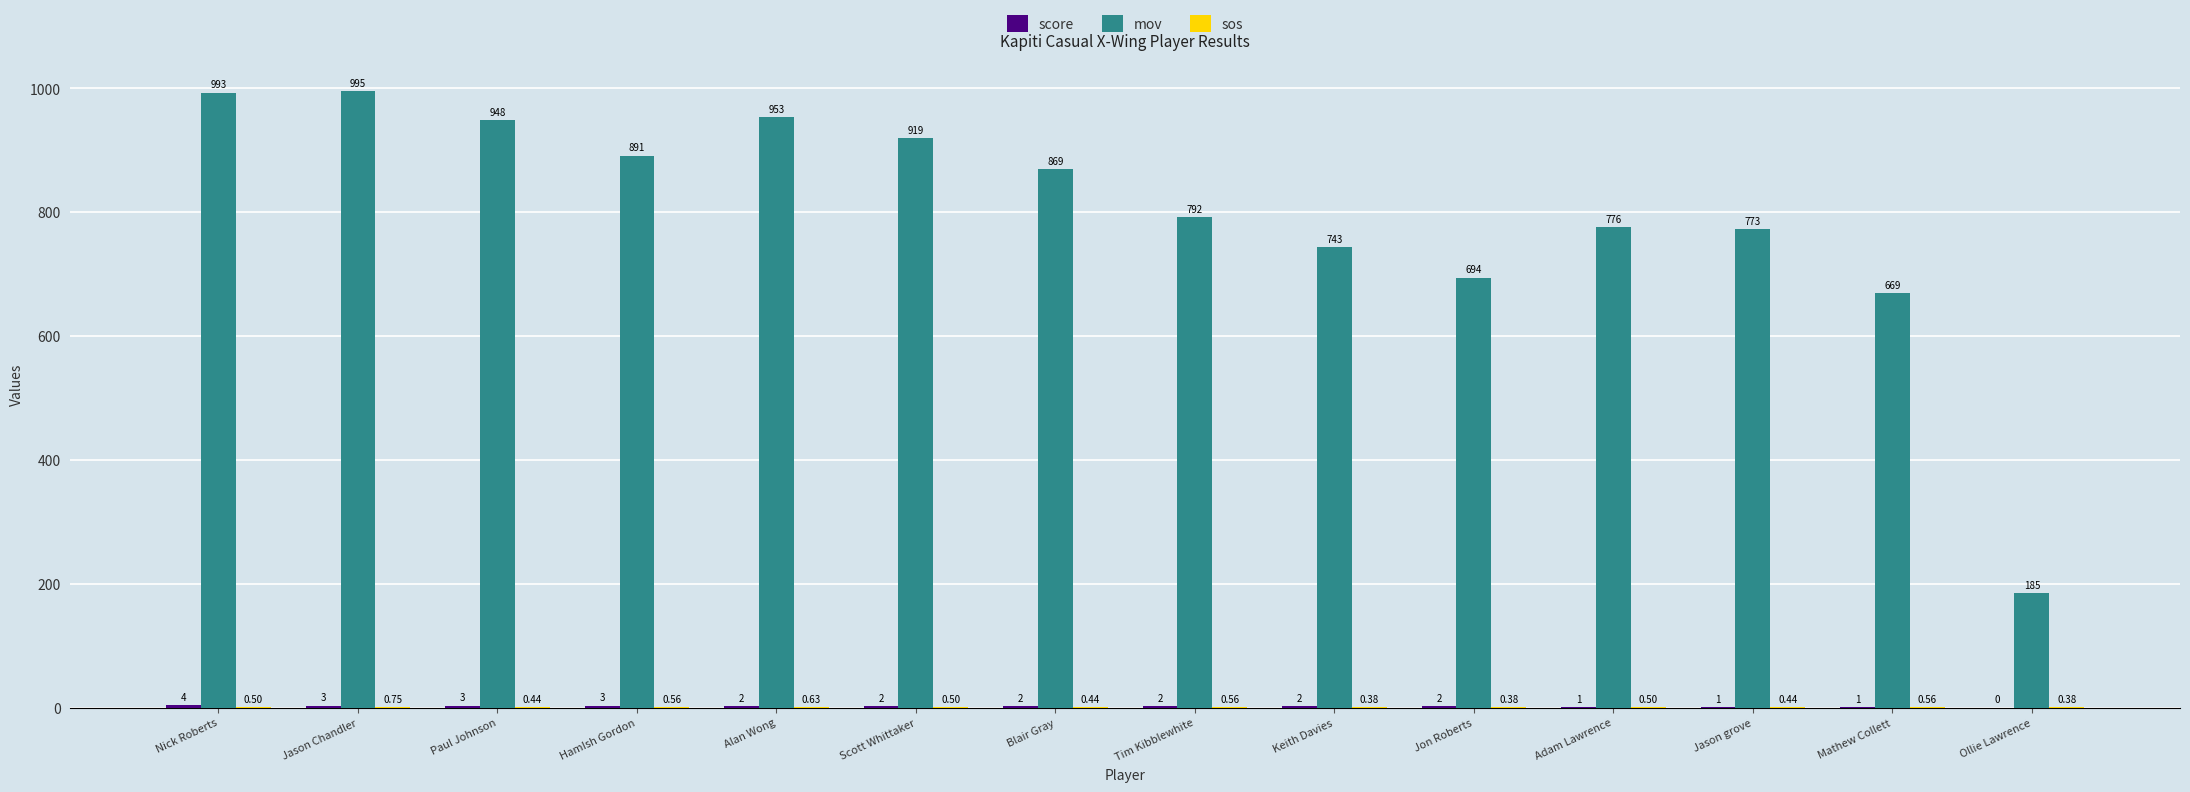

At which category does the chart reach its peak across all series?

Jason Chandler